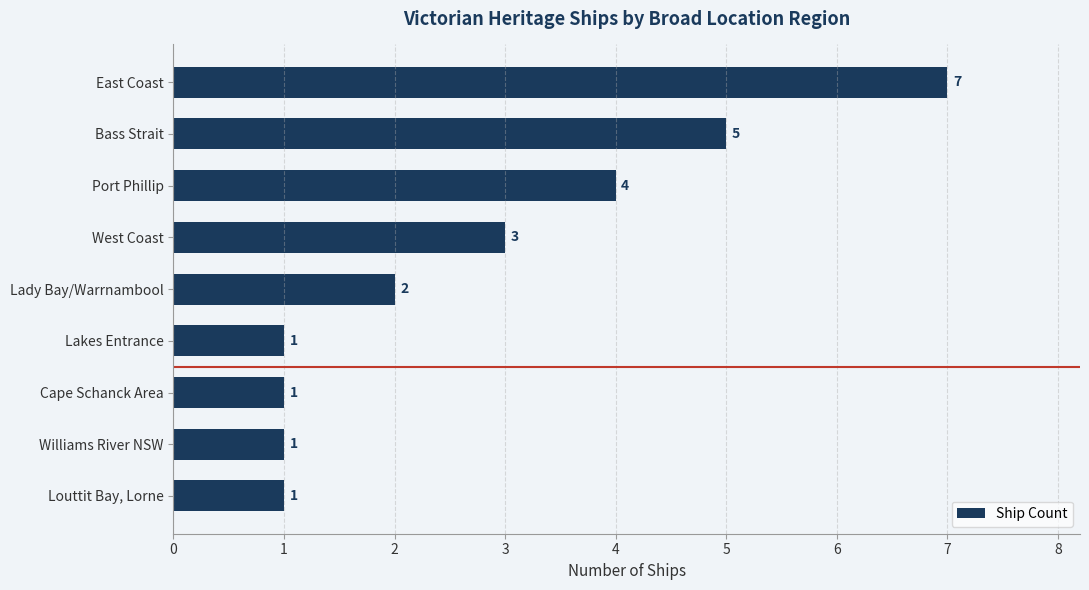

The value at East Coast is 11. True or false?

False